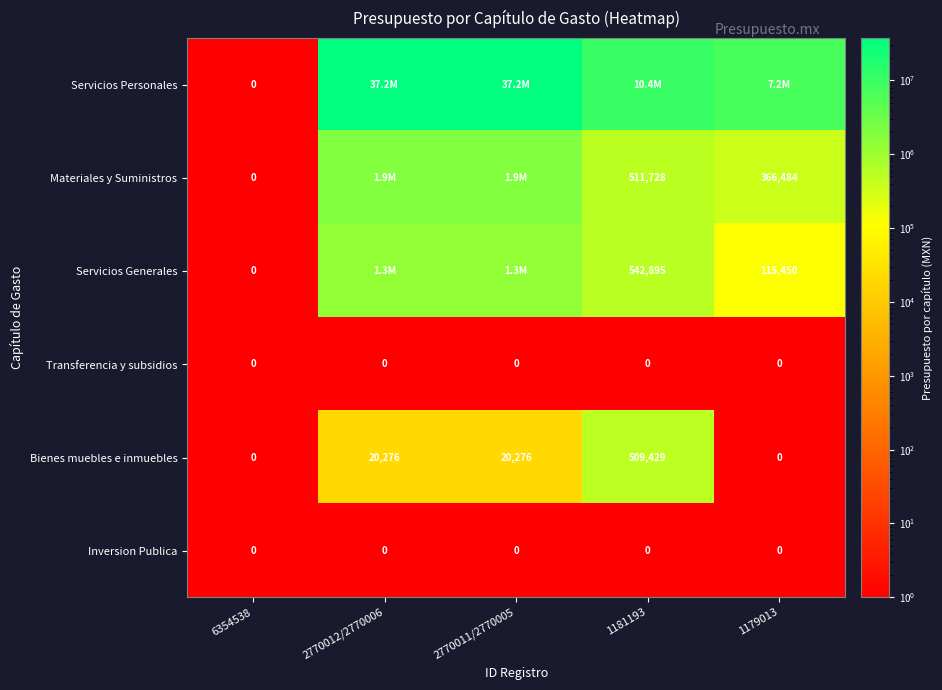

The value of Bienes muebles e inmuebles at 2770011/2770005 is 20276.0. True or false?

True